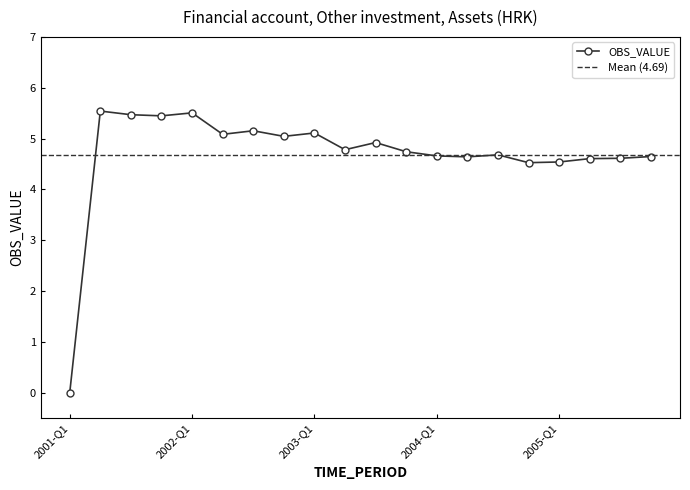

Which has a higher value, 2001-Q1 or 2005-Q1?

2005-Q1